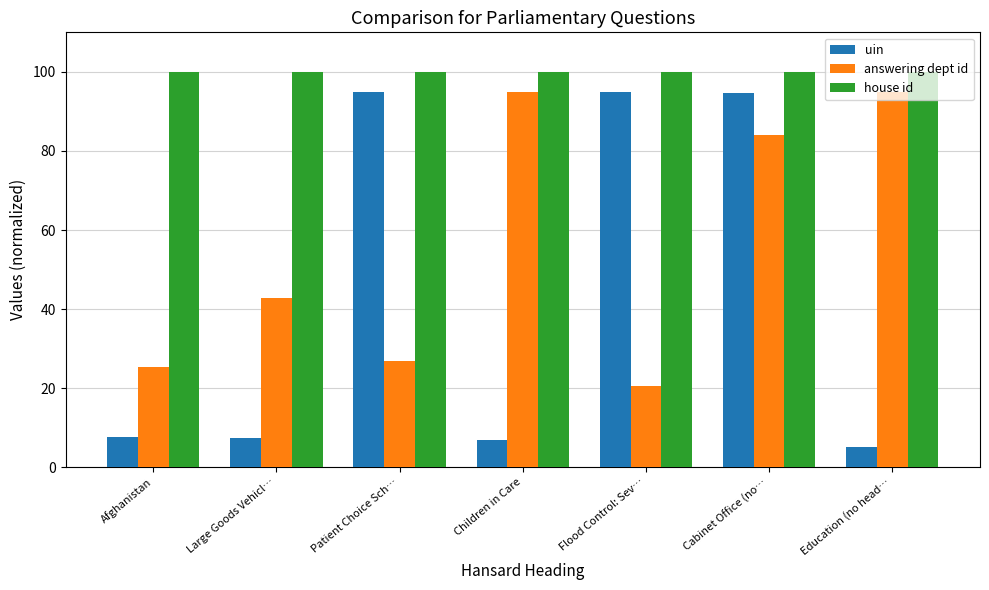

Which series has the widest spread of values?

uin